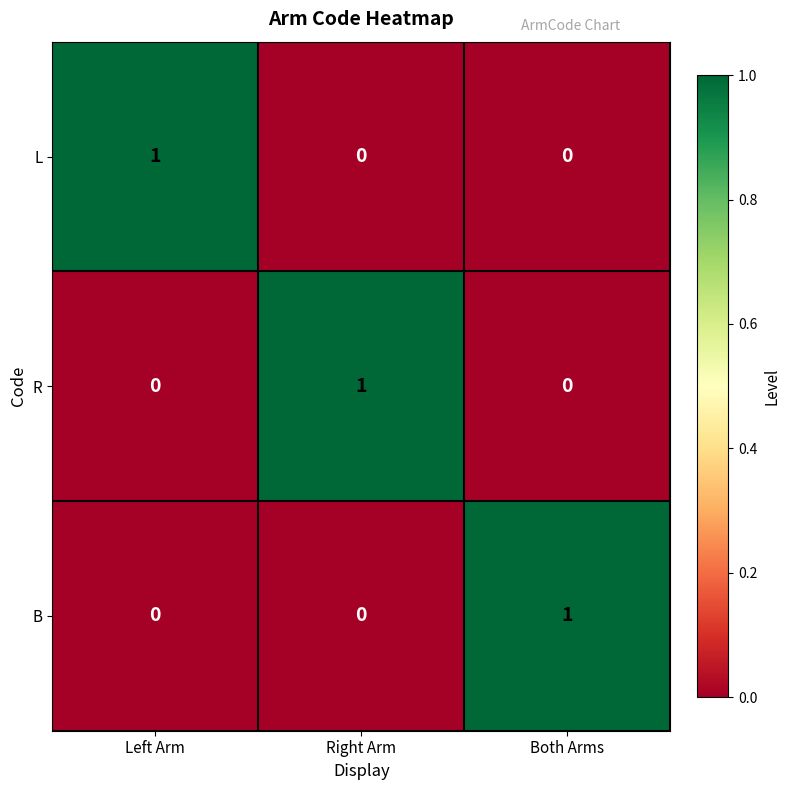

What is the total value across all series at Both Arms?

1